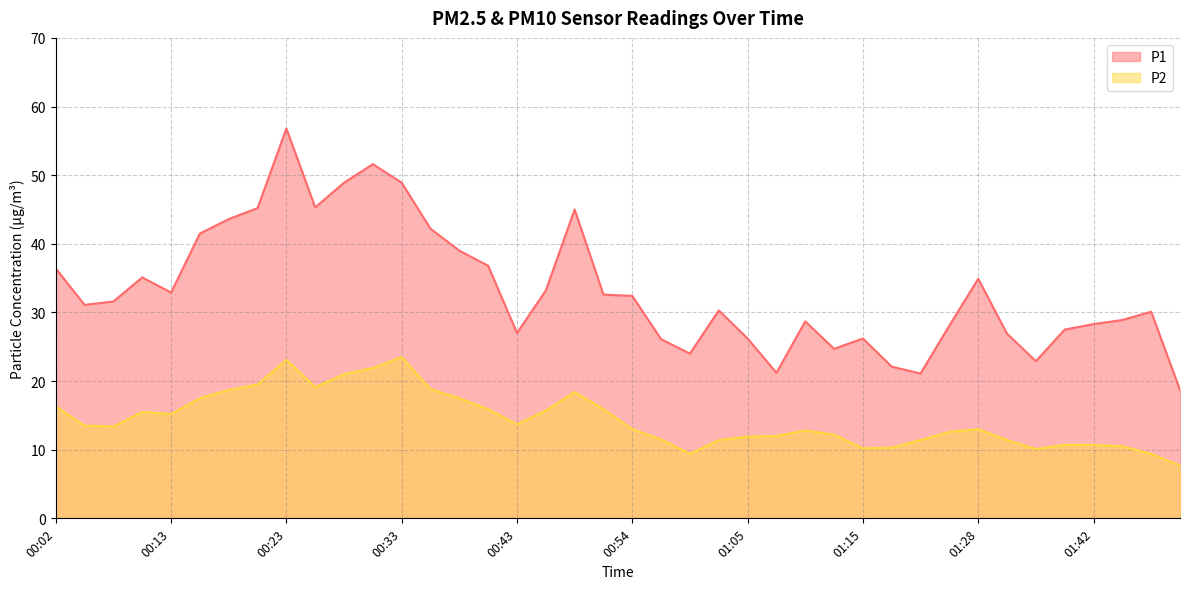

Rank the series by their maximum value, from highest to lowest.

P1, P2